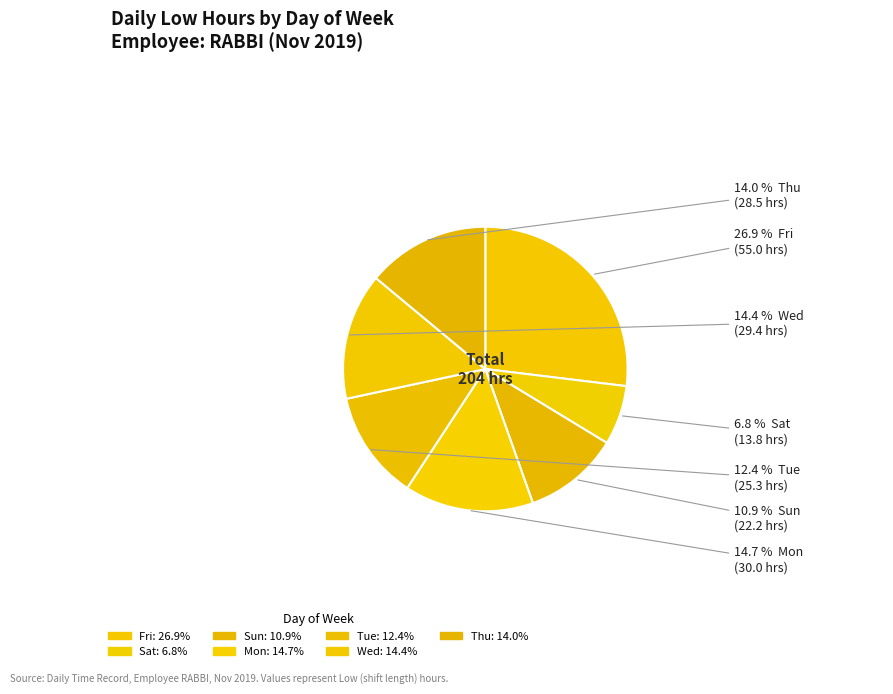

Count the number of slices in the pie.

7